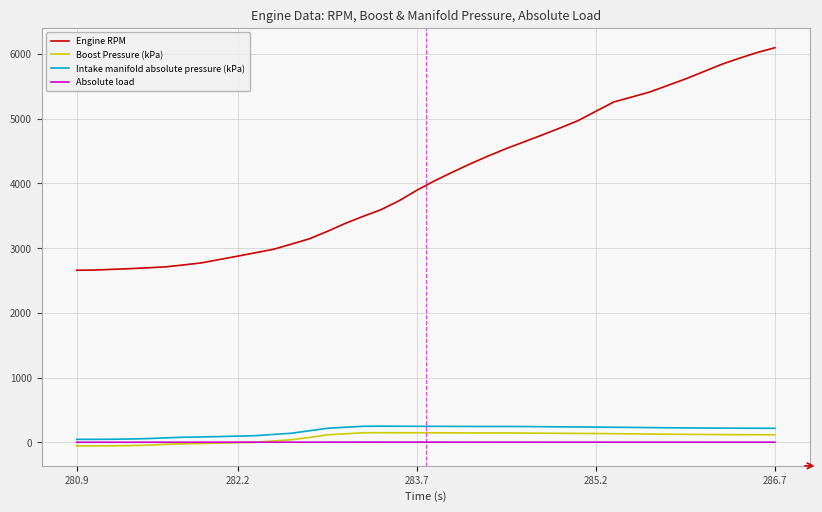

True or false: Engine RPM and Absolute load cross at least once.

False